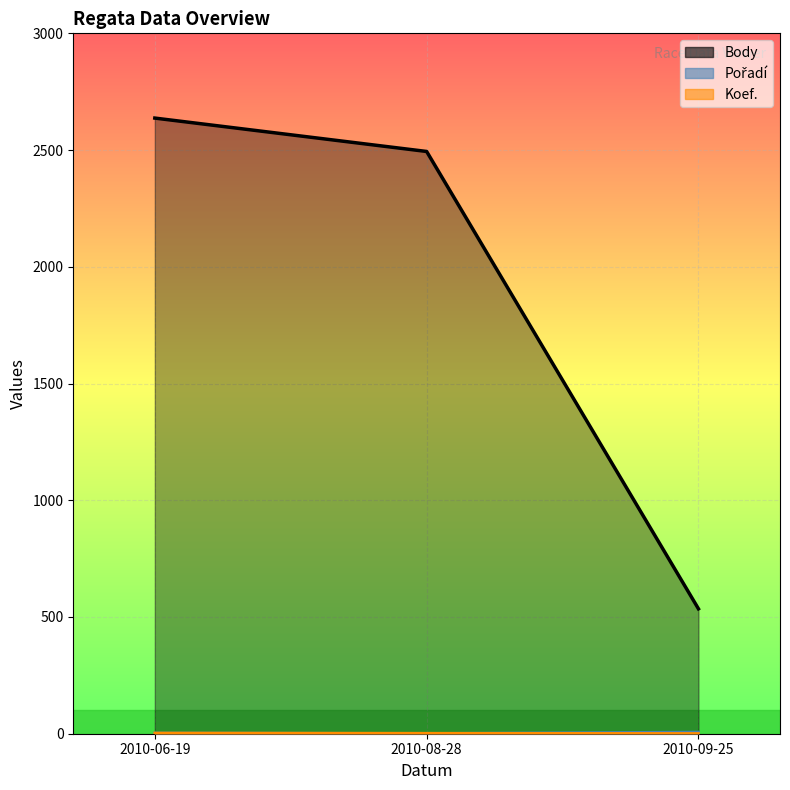

Read the Pořadí value at 2010-08-28.

1